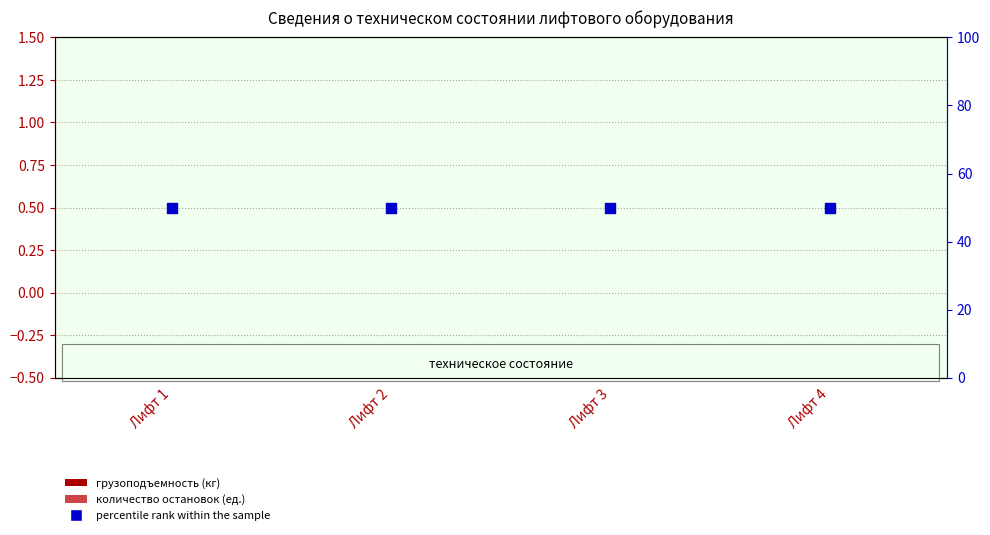

Which series has the widest spread of Y values?

грузоподъемность